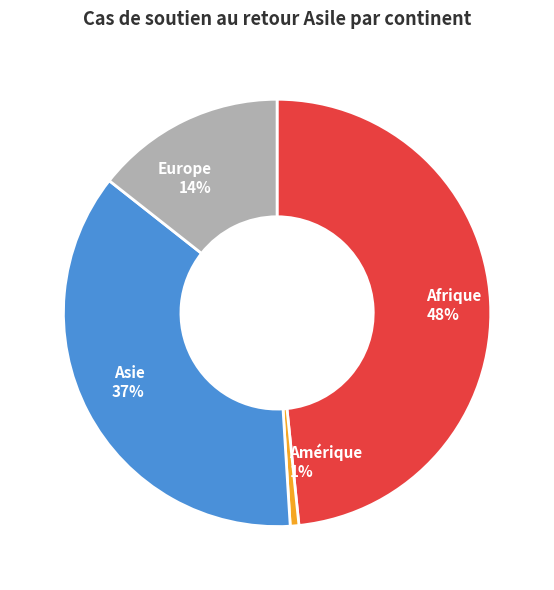

How many segments does this pie chart have?

4